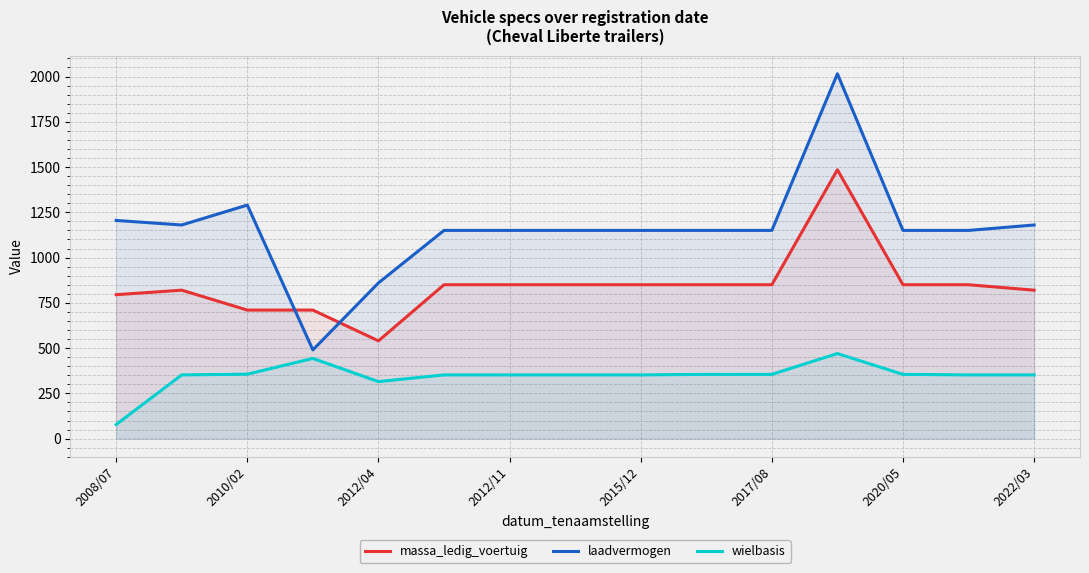

The value of massa_ledig_voertuig at 2015/12 is 205. True or false?

False